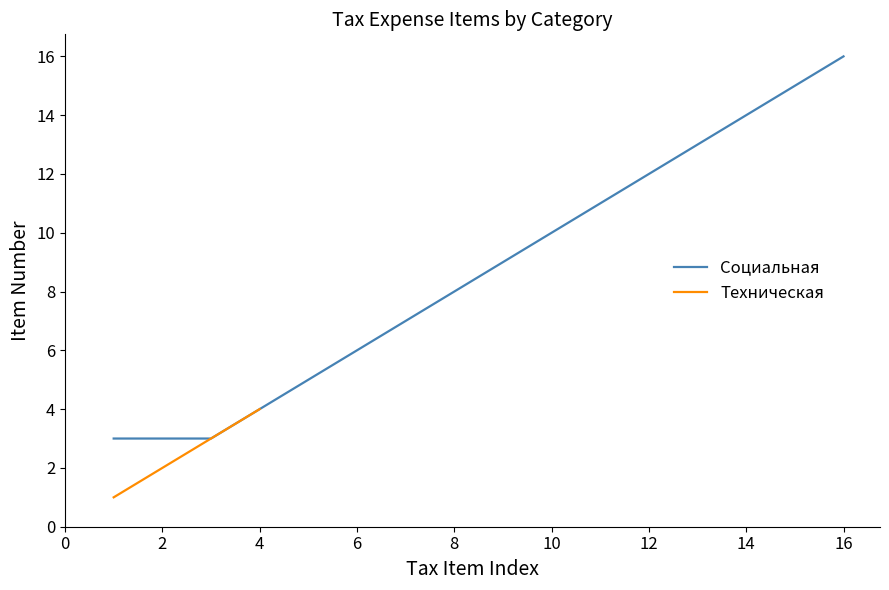

At which label does Социальная reach its peak?

16